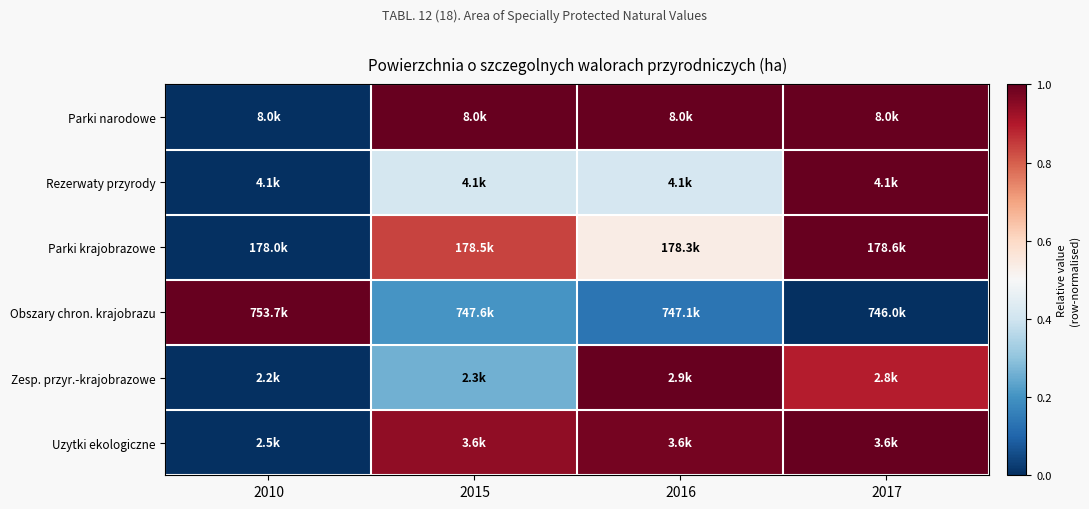

What is the spread (max minus min) of values at 2016?

0.9